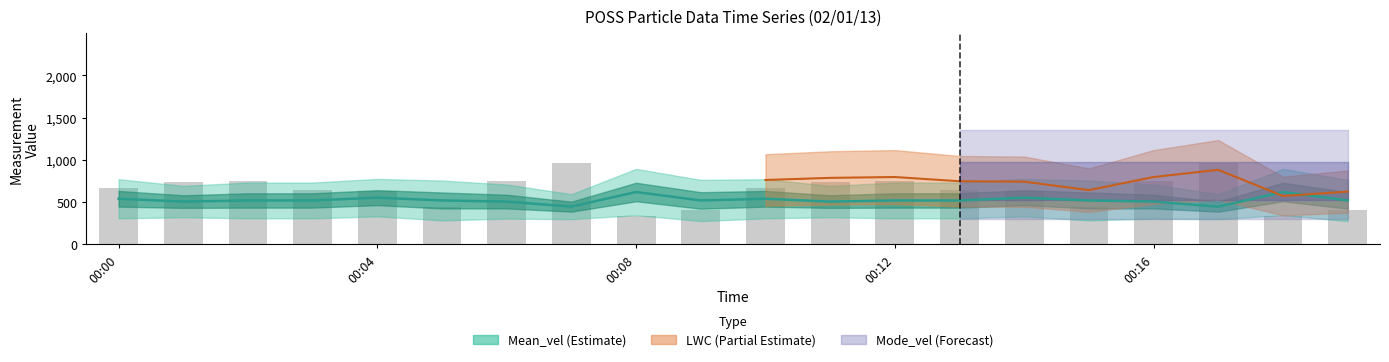

Reading left to right, transcribe all the data shown in this chart.

666.7	733.3	750.0	641.7	633.3	441.7	750.0	966.7	333.3	408.3	666.7	733.3	750.0	641.7	633.3	441.7	750.0	966.7	333.3	408.3